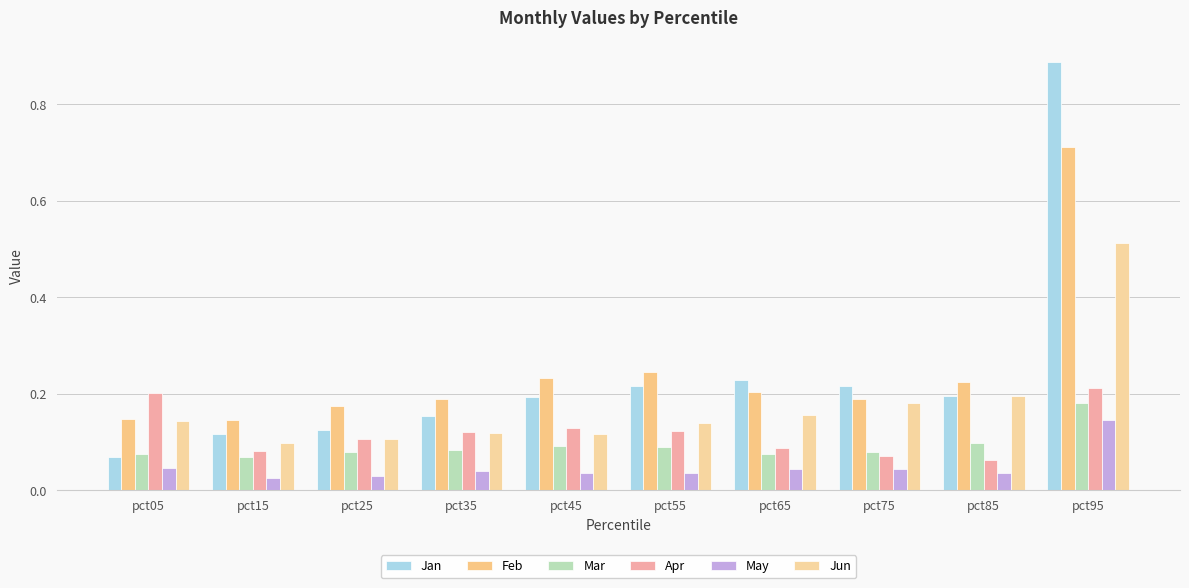

How many bars are there in total?

60